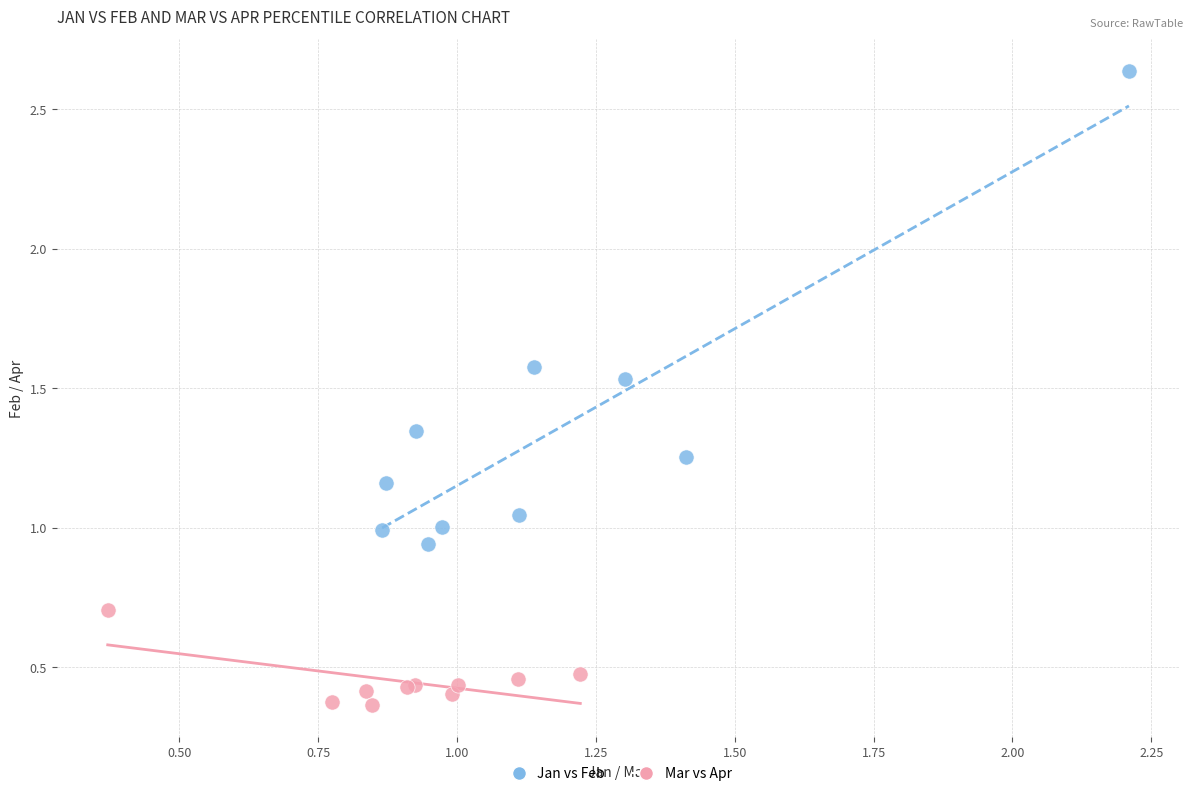

Which series contains the lowest Y value?

Mar vs Apr